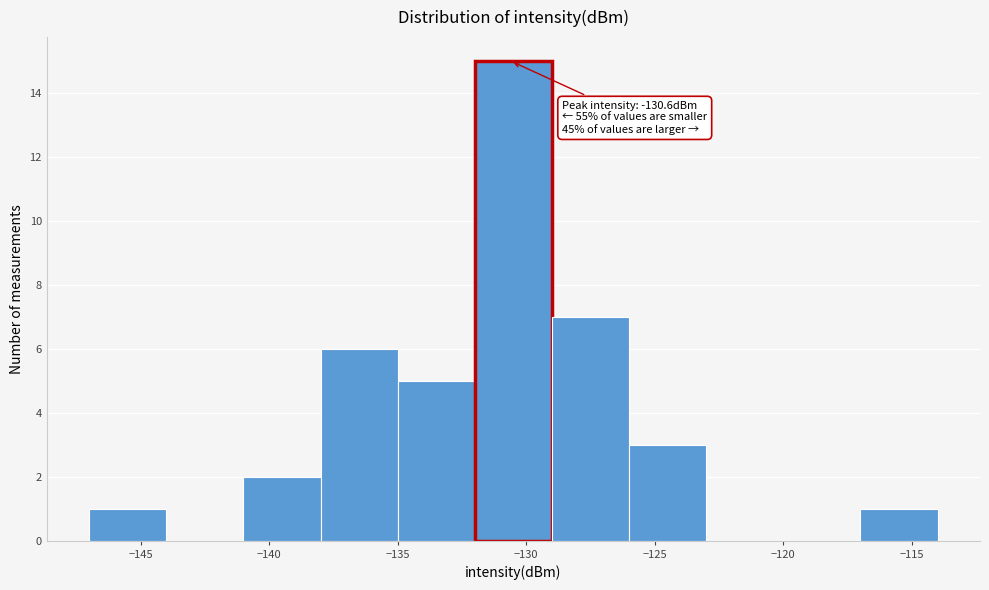

Over which range of the x-axis is the bar tallest?

-132 to -129